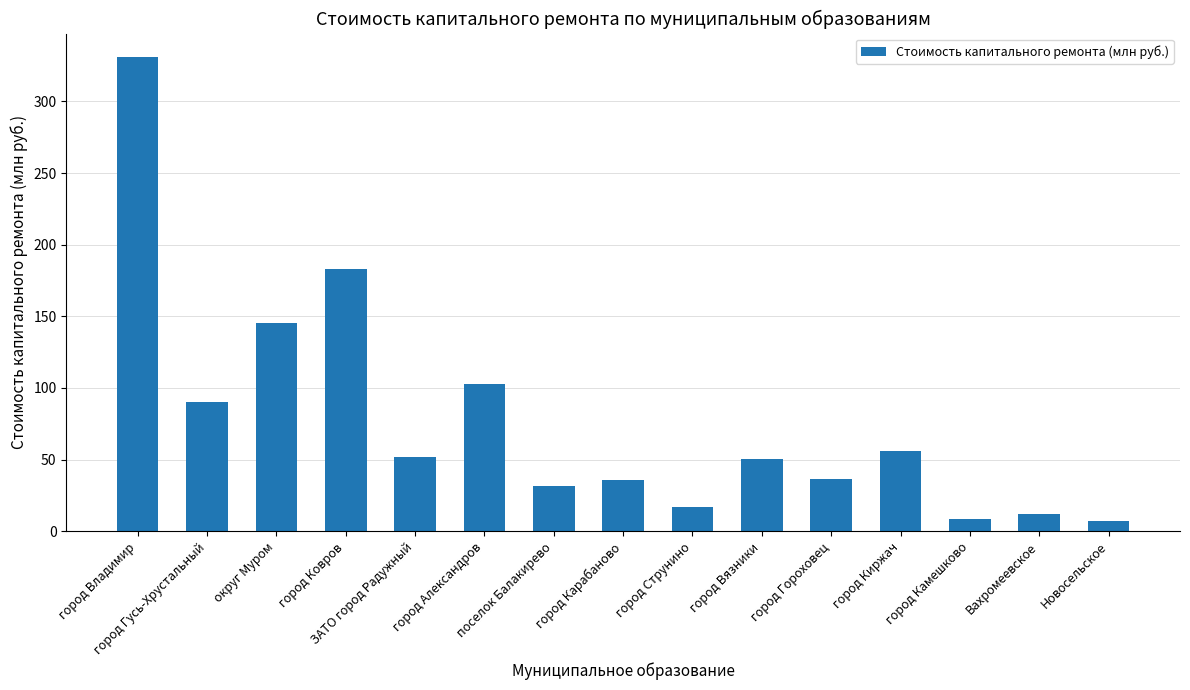

What value does the data have at город Владимир?

330.7